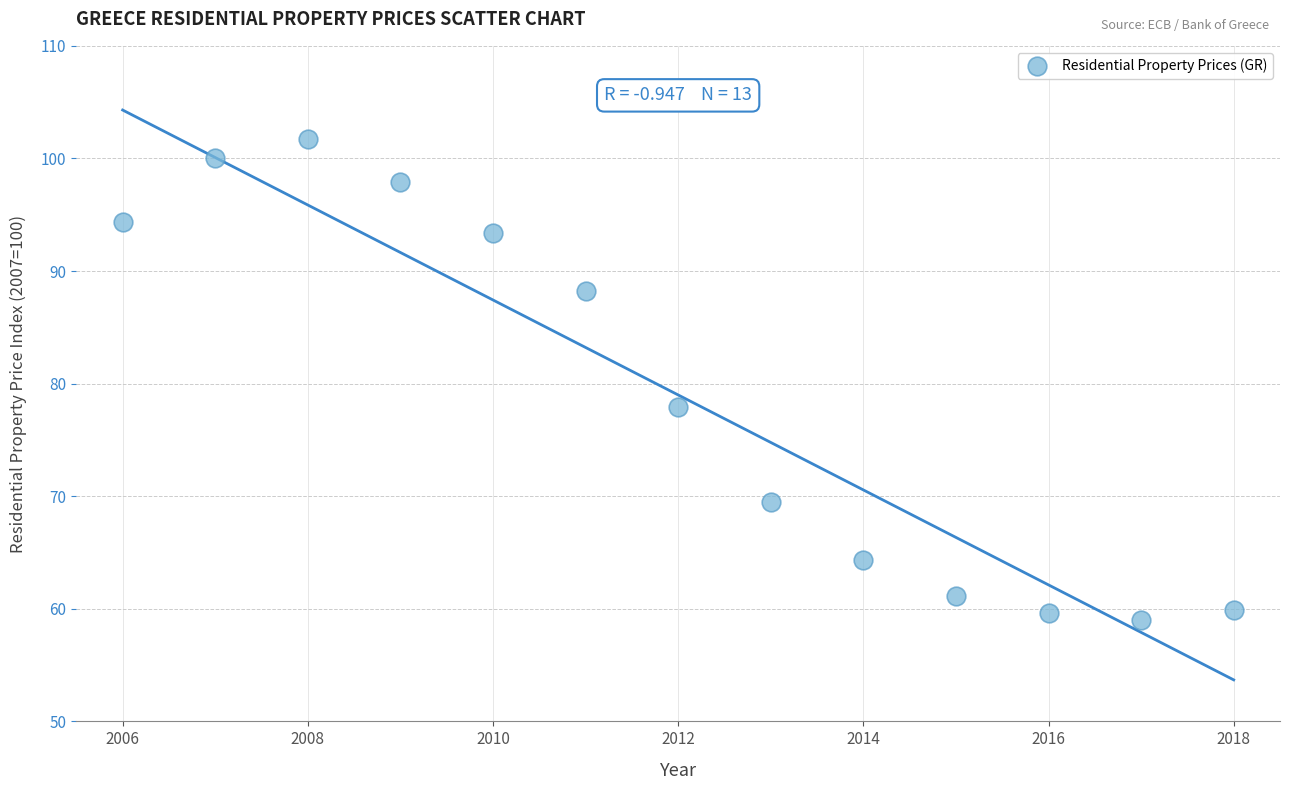

What Y value in the scatter plot is closest to 80?

78.0